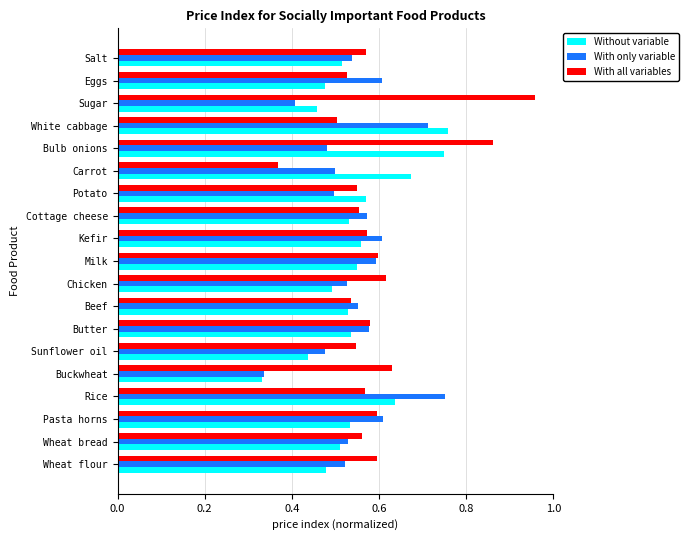

Which series has the largest range (max minus min)?

With all variables